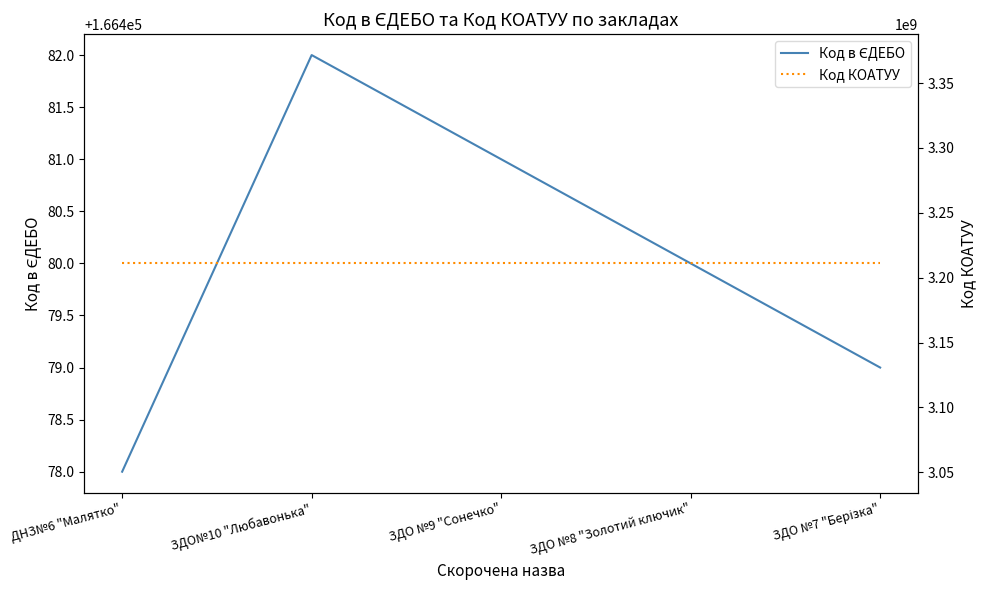

Reading left to right, transcribe all the data shown in this chart.

Код в ЄДЕБО: ДНЗ№6 "Малятко"=166478	ЗДО№10 "Любавонька"=166482	ЗДО №9 "Сонечко"=166481	ЗДО №8 "Золотий ключик"=166480	ЗДО №7 "Берізка"=166479
Код КОАТУУ: ДНЗ№6 "Малятко"=3211000000	ЗДО№10 "Любавонька"=3211000000	ЗДО №9 "Сонечко"=3211000000	ЗДО №8 "Золотий ключик"=3211000000	ЗДО №7 "Берізка"=3211000000